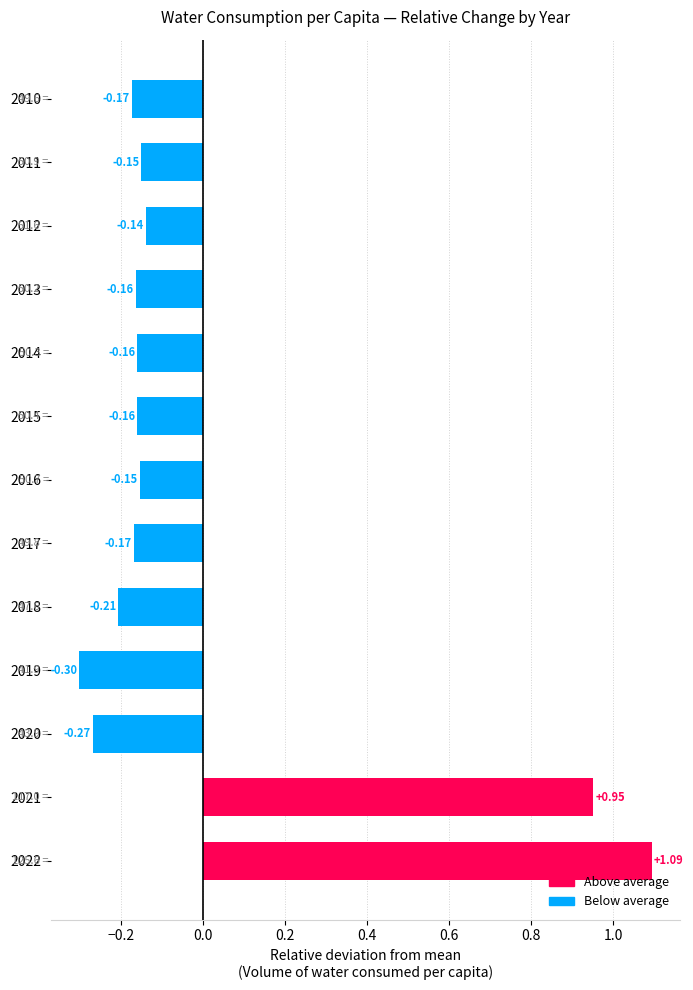

What is the difference between the maximum and minimum values?

1.4